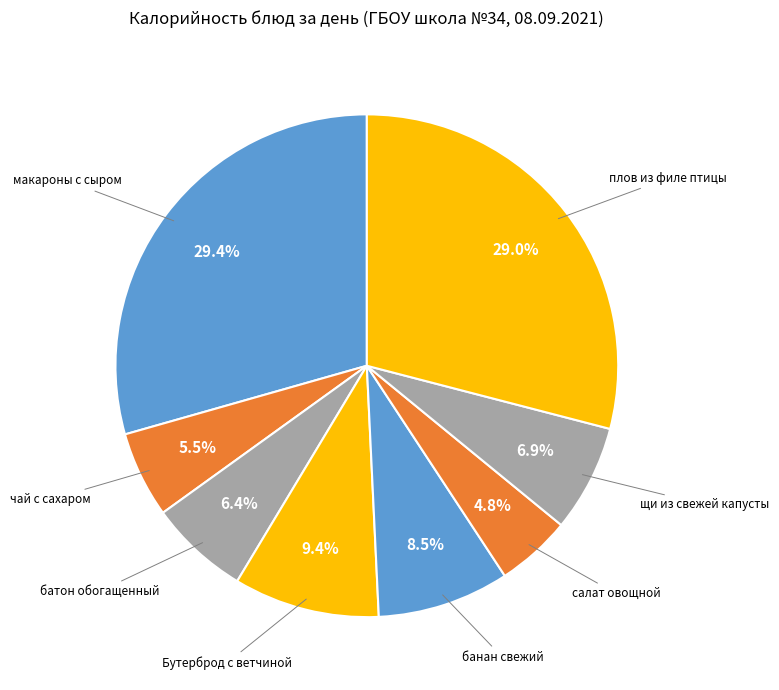

Between банан свежий and чай с сахаром, which is larger?

банан свежий